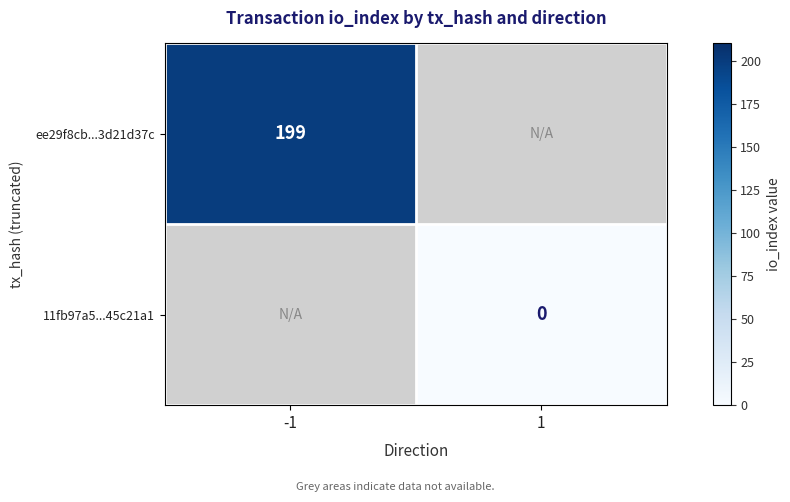

True or false: ee29f8cb...3d21d37c has a value of 294 at -1.

False